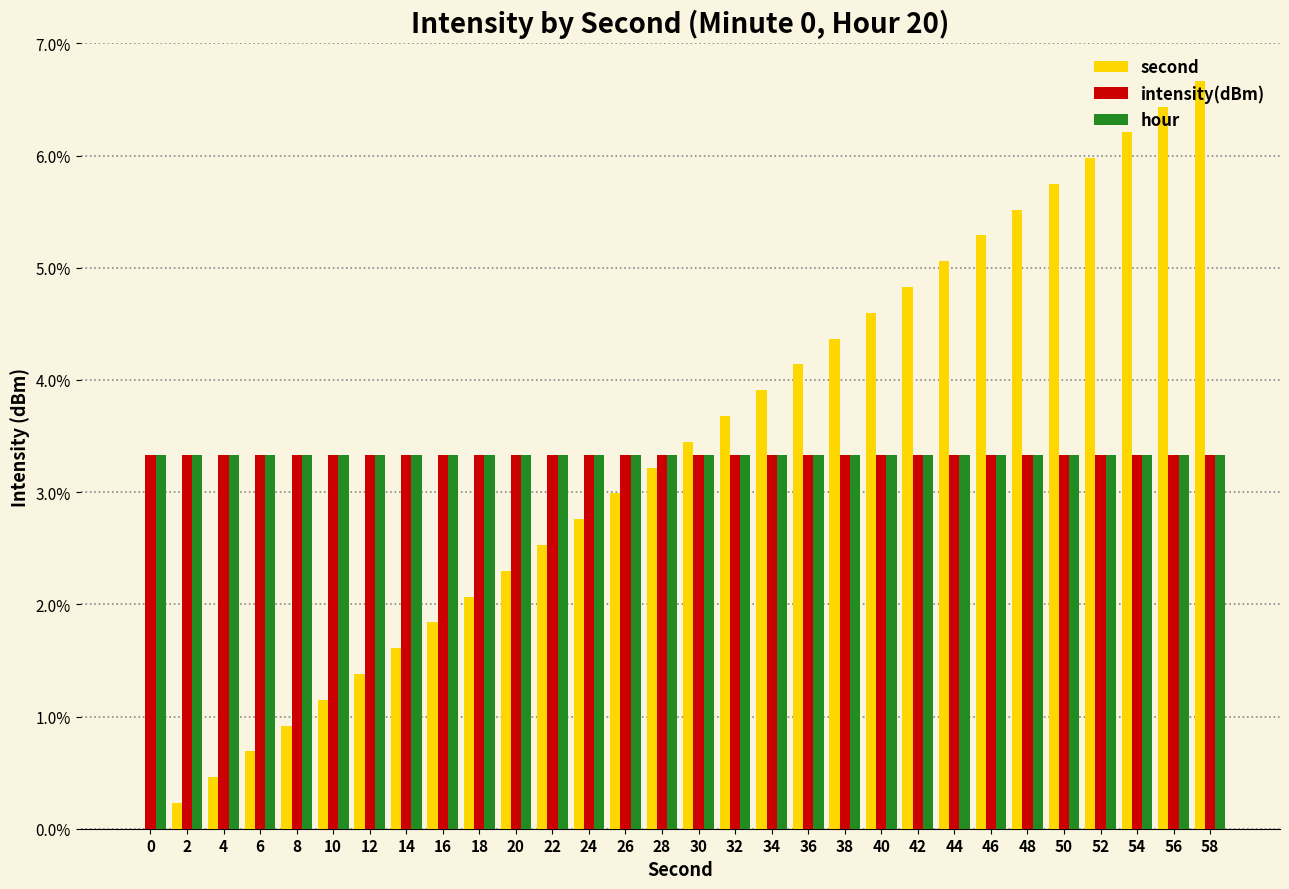

What is the sum of all second values?

100.0